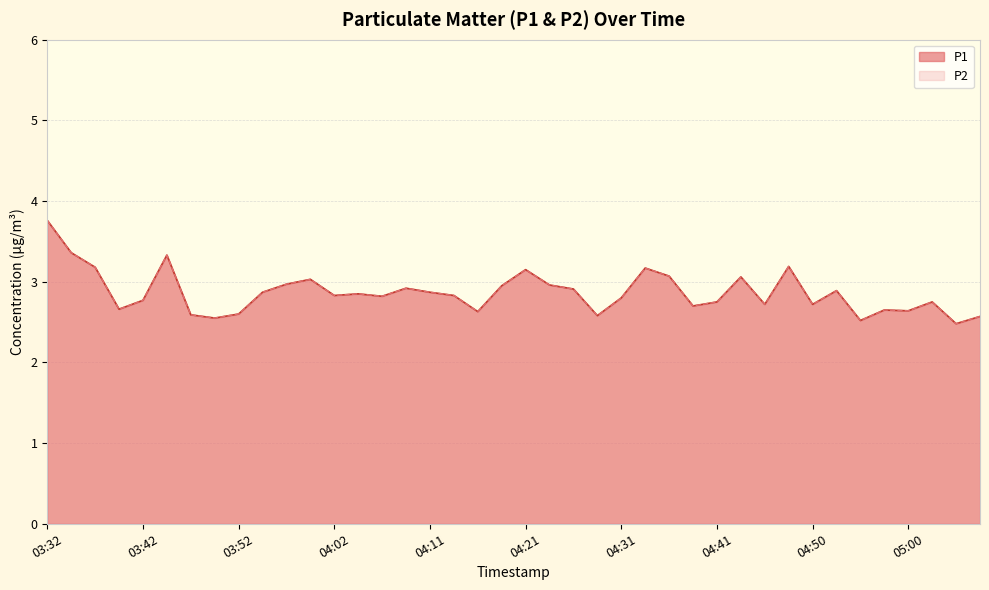

Reading left to right, transcribe all the data shown in this chart.

P1: 03:32=3.8	03:35=3.4	03:37=3.2	03:40=2.7	03:42=2.8	03:44=3.3	03:47=2.6	03:49=2.5	03:52=2.6	03:54=2.9	03:57=3.0	03:59=3.0	04:02=2.8	04:04=2.9	04:06=2.8	04:09=2.9	04:11=2.9	04:14=2.8	04:16=2.6	04:19=3.0	04:21=3.1	04:23=3.0	04:26=2.9	04:28=2.6	04:31=2.8	04:33=3.2	04:36=3.1	04:38=2.7	04:41=2.8	04:43=3.1	04:45=2.7	04:48=3.2	04:50=2.7	04:53=2.9	04:55=2.5	04:58=2.6	05:00=2.6	05:02=2.8	05:05=2.5	05:07=2.6
P2: 03:32=3.8	03:35=3.4	03:37=3.2	03:40=2.7	03:42=2.8	03:44=3.3	03:47=2.6	03:49=2.5	03:52=2.6	03:54=2.9	03:57=3.0	03:59=3.0	04:02=2.8	04:04=2.9	04:06=2.8	04:09=2.9	04:11=2.9	04:14=2.8	04:16=2.6	04:19=3.0	04:21=3.1	04:23=3.0	04:26=2.9	04:28=2.6	04:31=2.8	04:33=3.2	04:36=3.1	04:38=2.7	04:41=2.8	04:43=3.1	04:45=2.7	04:48=3.2	04:50=2.7	04:53=2.9	04:55=2.5	04:58=2.6	05:00=2.6	05:02=2.8	05:05=2.5	05:07=2.6